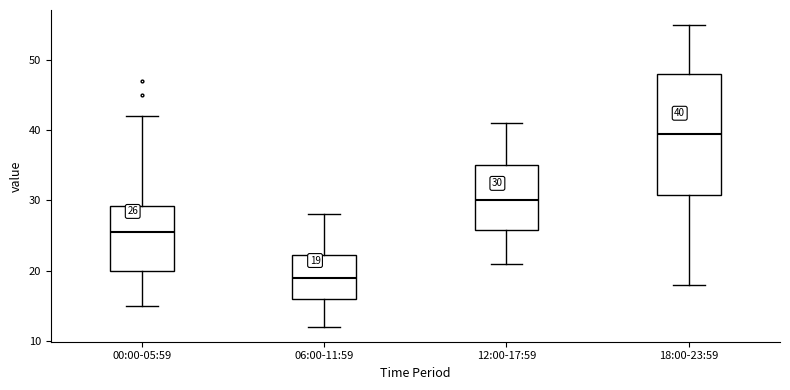

Comparing the boxes themselves (not the whiskers), which one is the tallest?

18:00-23:59